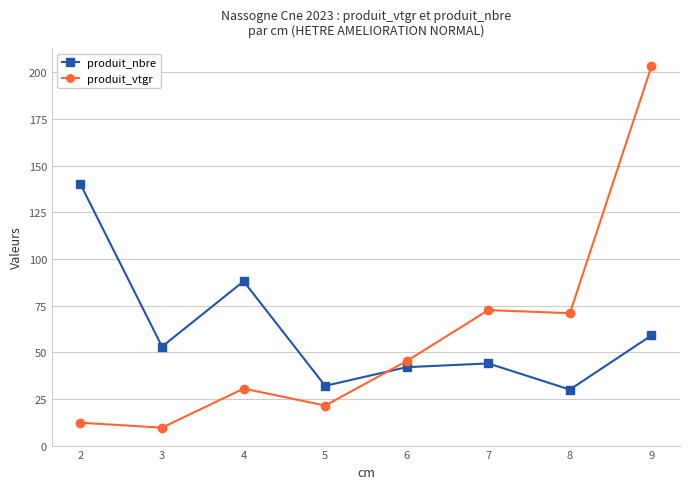

How many series are shown in this chart?

2